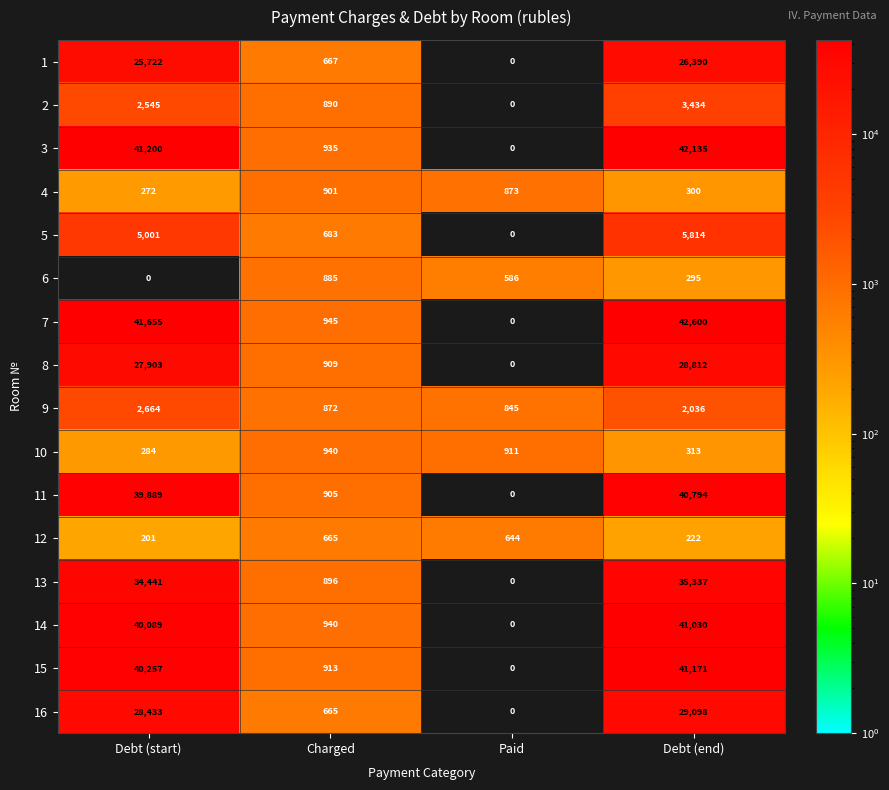

Which series has the widest spread of values?

7